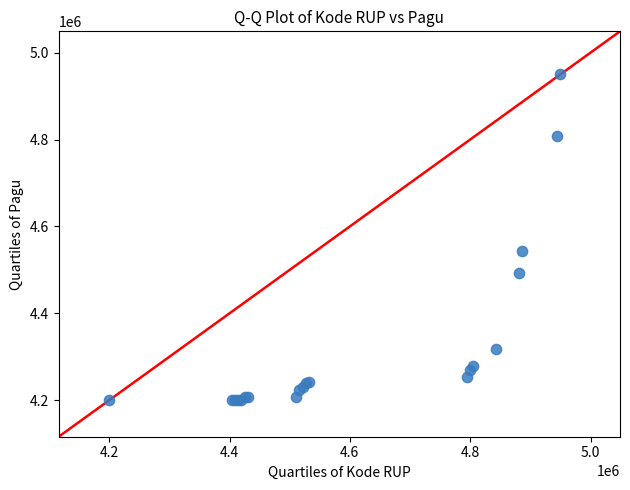

What Y value in the scatter plot is closest to 4575000?

4544411.9